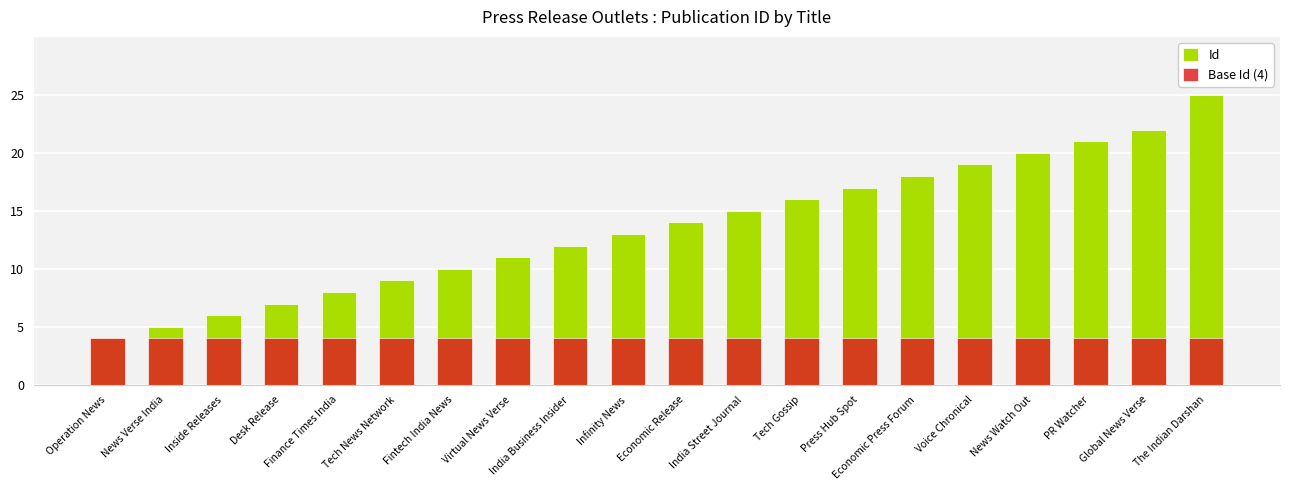

Is the value of Base Id (4) at The Indian Darshan greater than the value of Id at Economic Release?

No